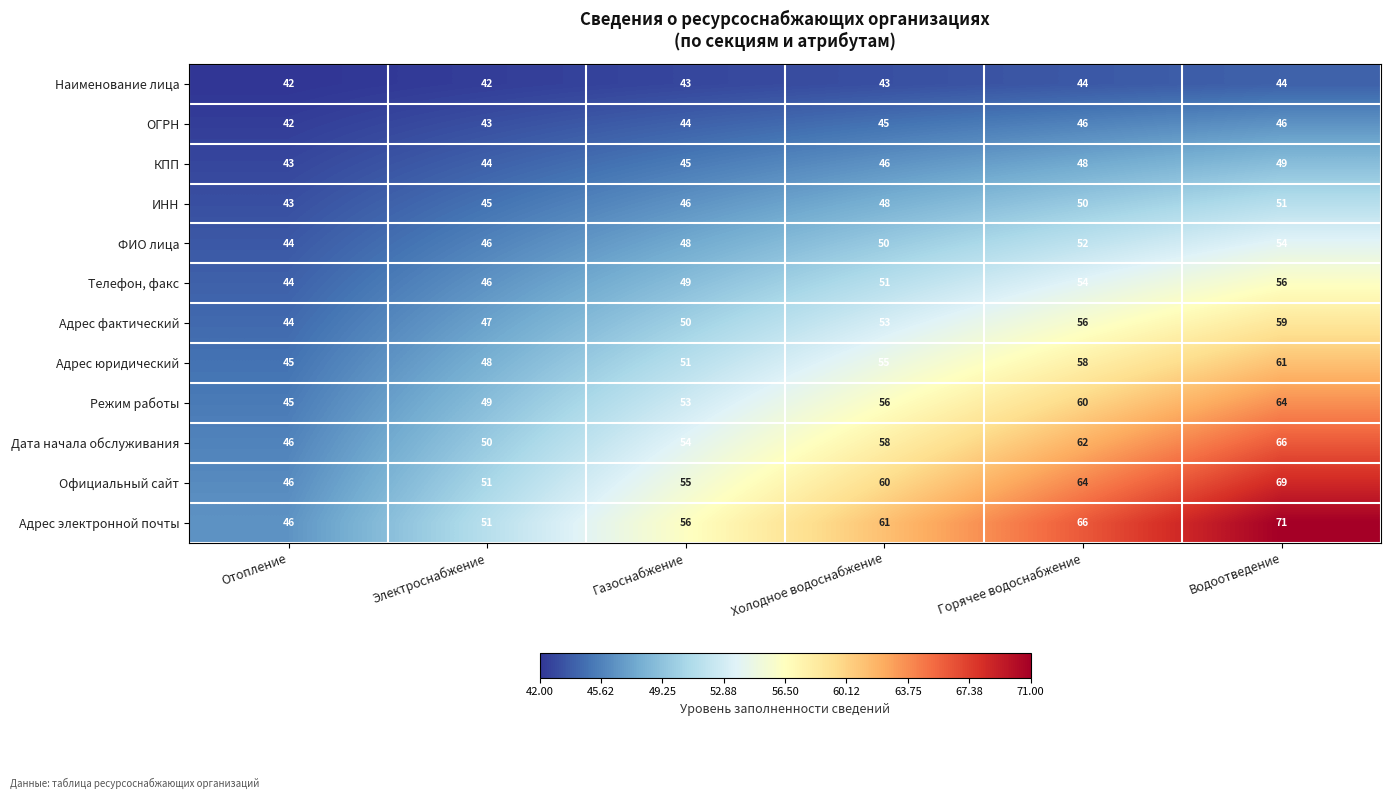

How many Наименование лица values are between 42 and 44?

6